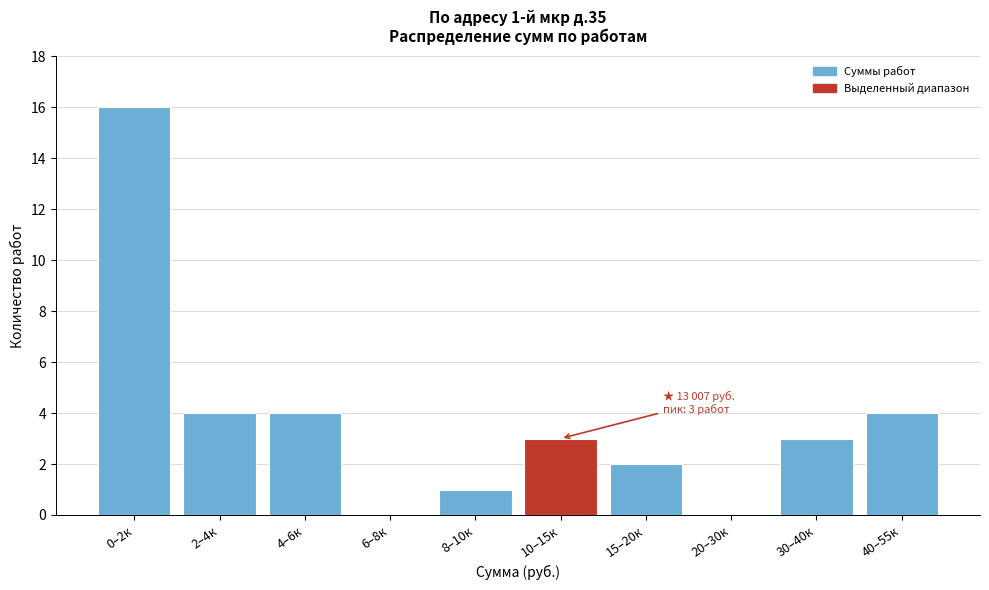

Reading left to right, list all the values displayed in this chart.

0–2к=16	2–4к=4	4–6к=4	6–8к=0	8–10к=1	10–15к=3	15–20к=2	20–30к=0	30–40к=3	40–55к=4